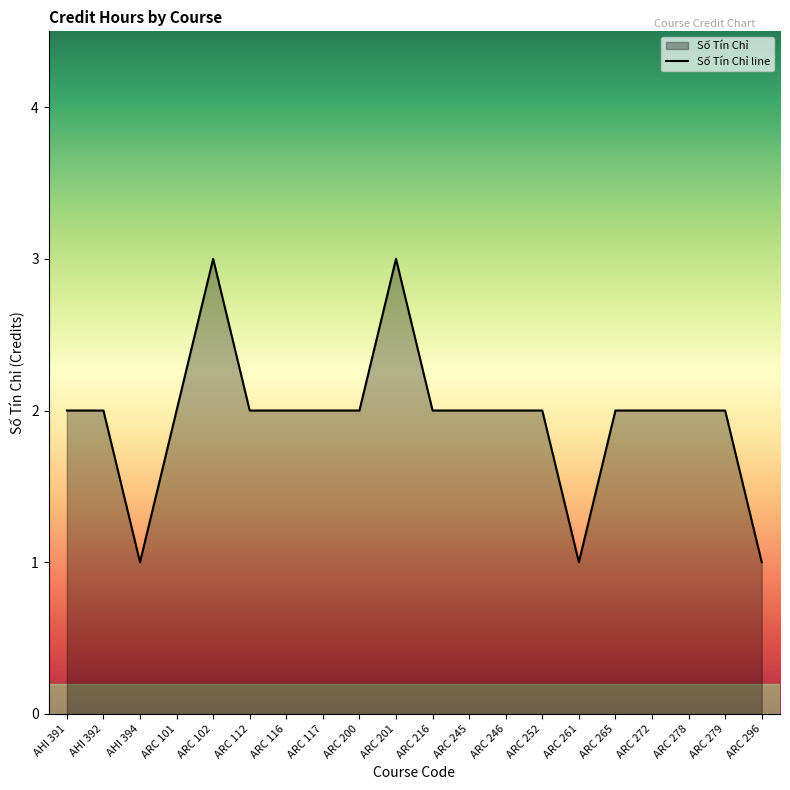

Count the values in the range 2 to 3.

17